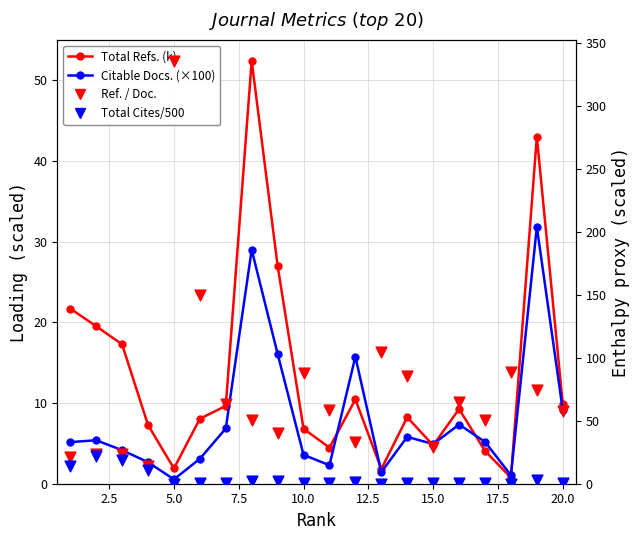

Which series has the largest total across all categories?

Ref. / Doc.